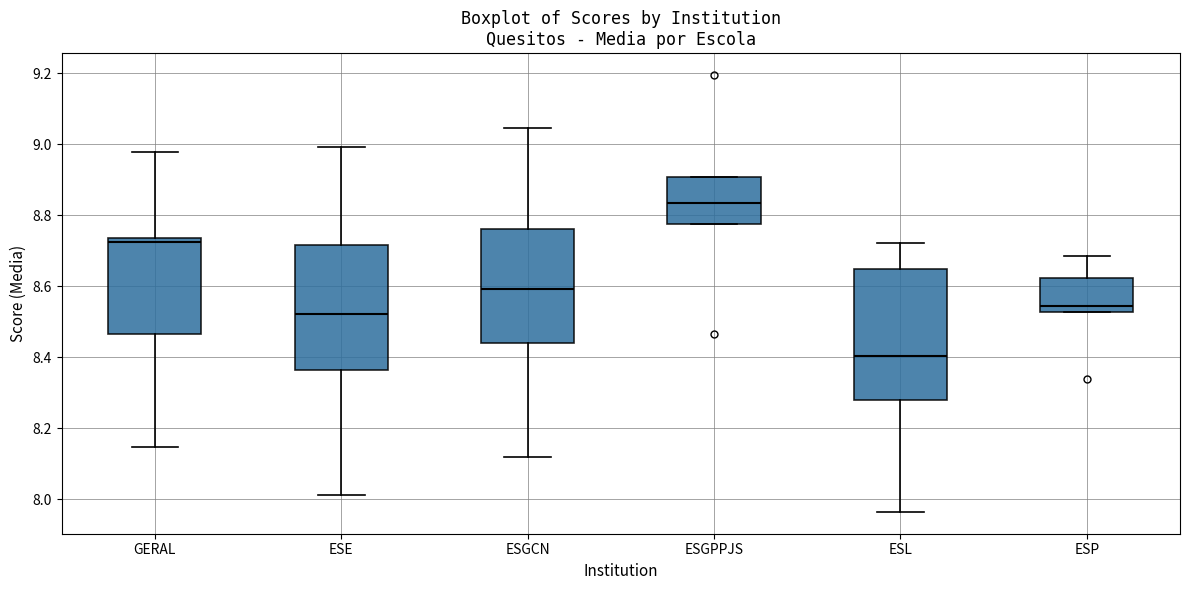

Where does the upper whisker of the box for ESE end on the y-axis? The values are not printed on the chart, so give them approximately, as read against the axis.

9.00